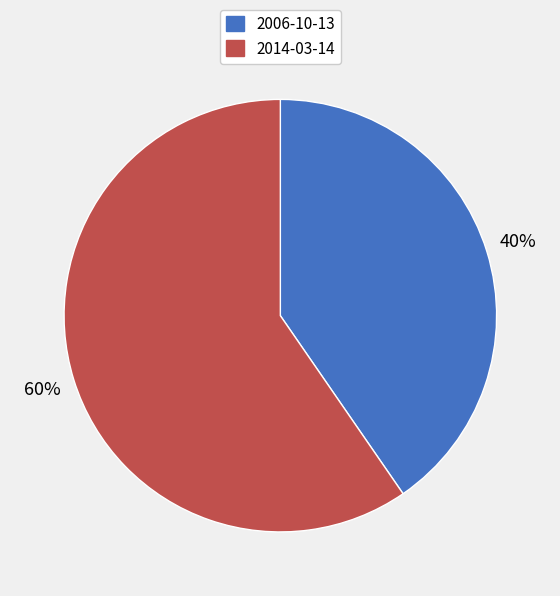

To the nearest percent, what percentage of the pie is 2006-10-13?

40%